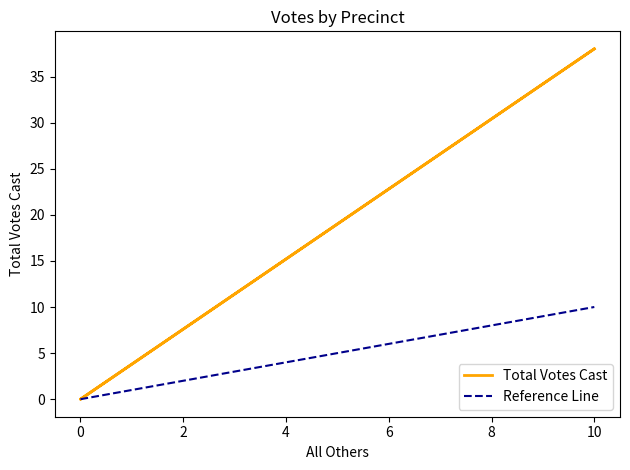

Which series has the widest spread of values?

Total Votes Cast